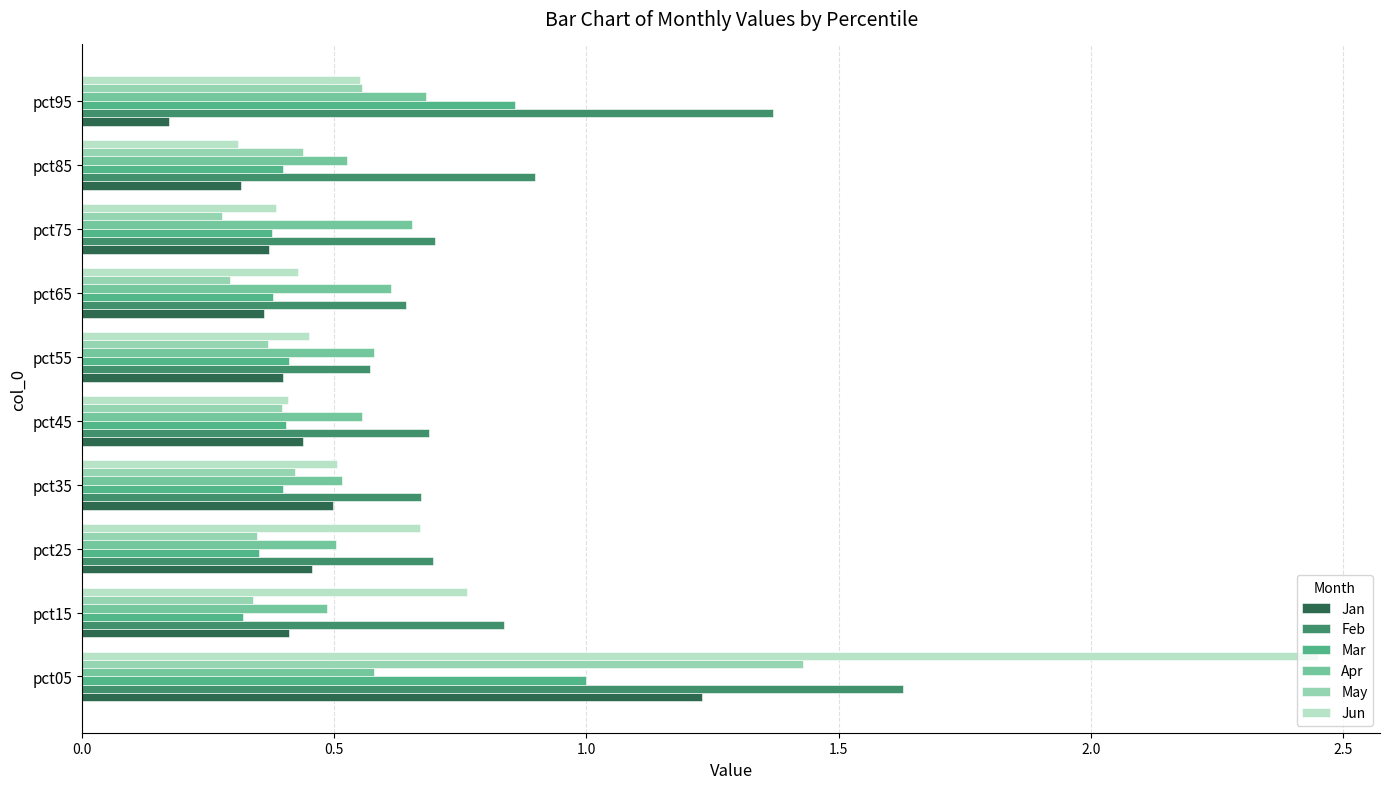

How many May values are between 0 and 1?

9